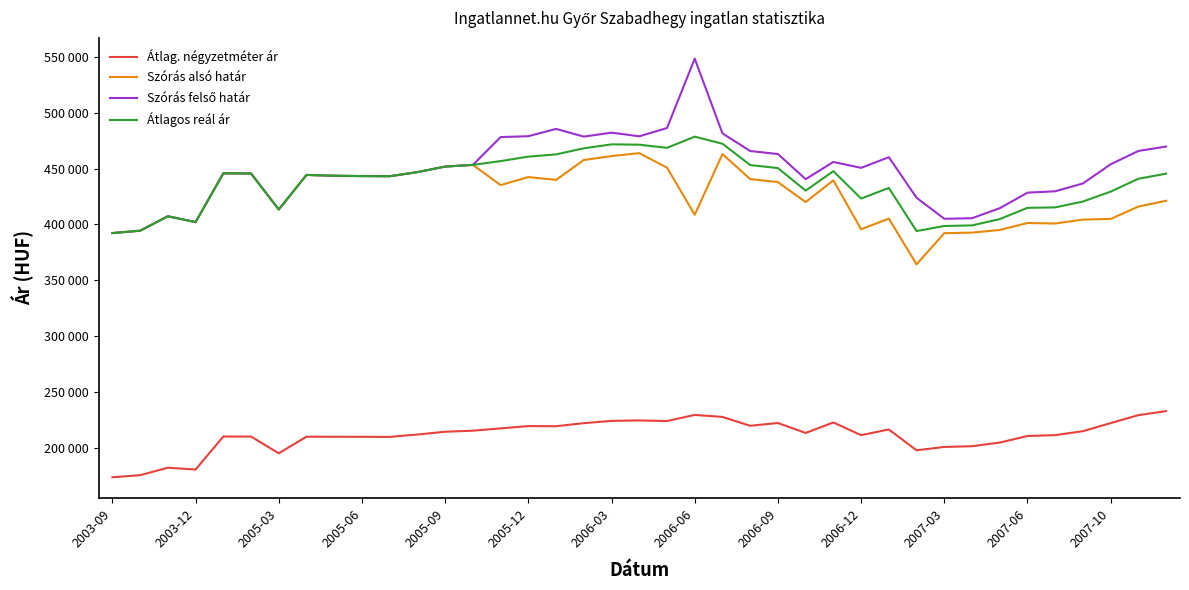

Reading right to left, extract all data points from this chart.

Átlag. négyzetméter ár: 232729	229112	221993	214769	211196	210448	204533	201277	200625	197626	216290	211182	222554	213179	222067	219599	227532	229314	223837	224394	223995	221934	219198	219310	217251	215193	214249	211753	209640	209700	209760	209820	194929	209916	210000	180393	182008	175306	173469
Szórás alsó határ: 421213	416021	404932	404345	400844	401288	395049	392691	392179	364255	405207	395685	439534	420040	437937	440650	463057	408693	450930	463907	461263	457735	439929	442465	435251	453376	451857	446903	443214	443341	443622	444368	413407	445659	445837	402094	407338	394374	392275
Szórás felső határ: 469803	465871	453912	436729	429718	428482	414553	405583	405071	423913	460237	450715	455990	440610	463089	465802	481597	548595	486392	478997	482249	478721	485625	479077	478271	453376	451857	446903	443214	443341	443622	444368	413407	445659	445837	402094	407338	394374	392275
Átlagos reál ár: 445508	440946	429422	420537	415281	414885	404801	399137	398625	394084	432722	423200	447762	430325	450513	453226	472327	478644	468661	471452	471756	468228	462777	460771	456761	453376	451857	446903	443214	443341	443622	444368	413407	445659	445837	402094	407338	394374	392275